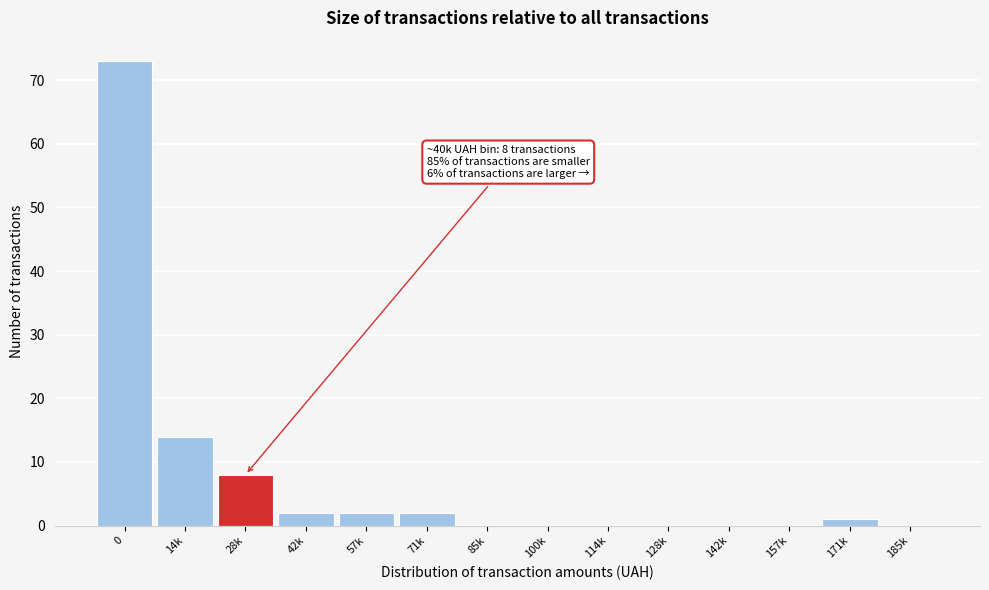

Reading left to right, list all the values displayed in this chart.

0=73	14k=14	28k=8	42k=2	57k=2	71k=2	85k=0	100k=0	114k=0	128k=0	142k=0	157k=0	171k=1	185k=0